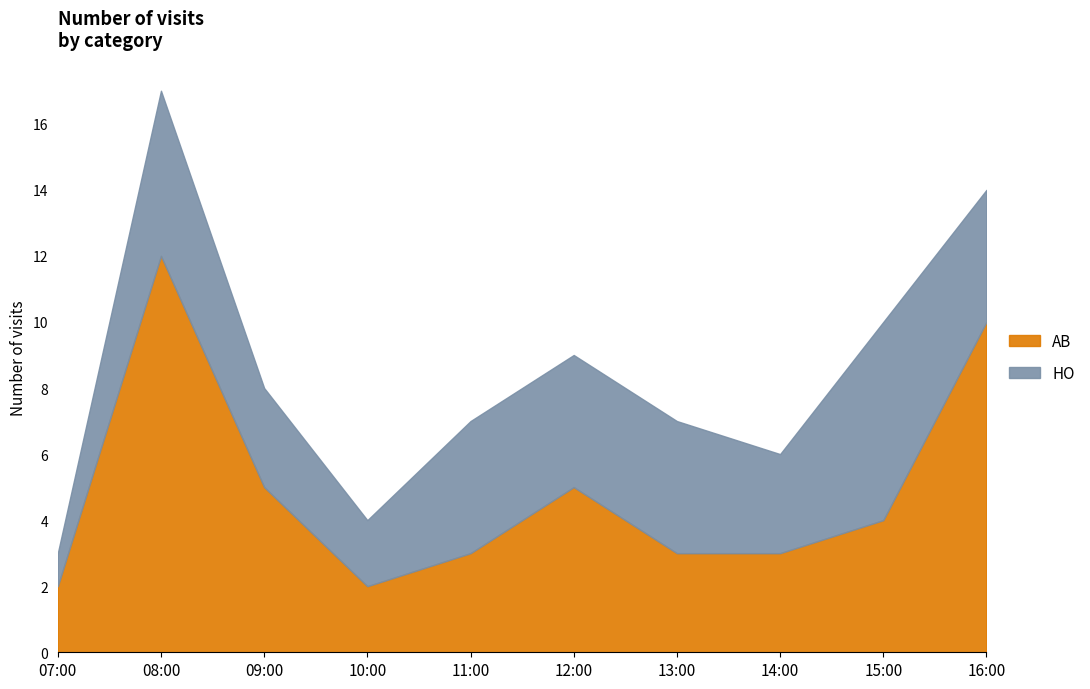

What is the minimum value for AB?

2